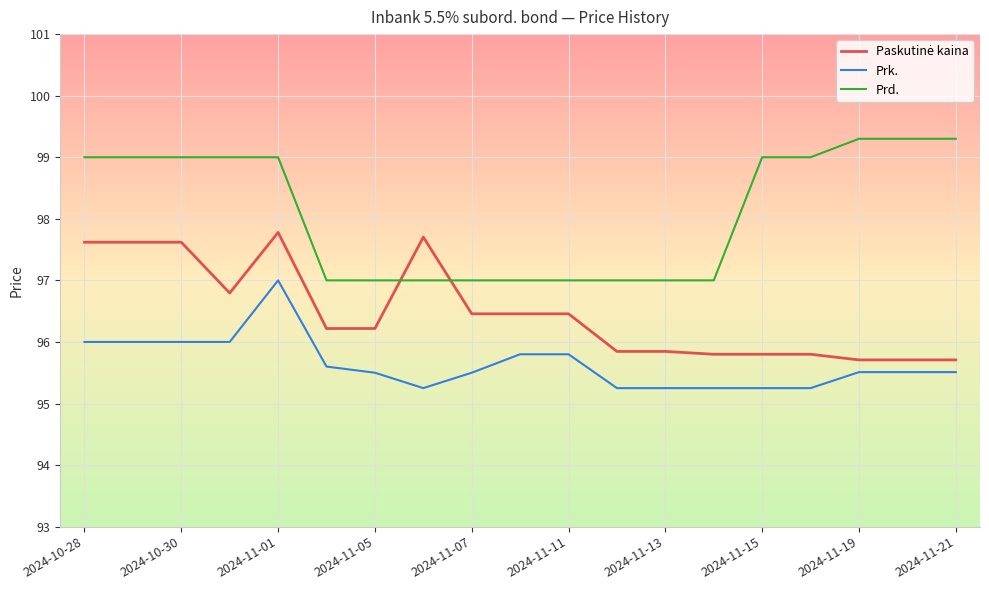

Count the number of categories in the chart.

19